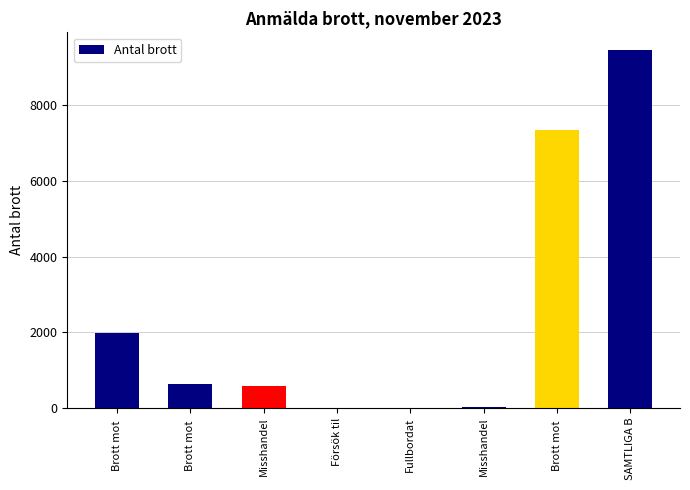

What is the difference between the maximum and minimum values?

9451